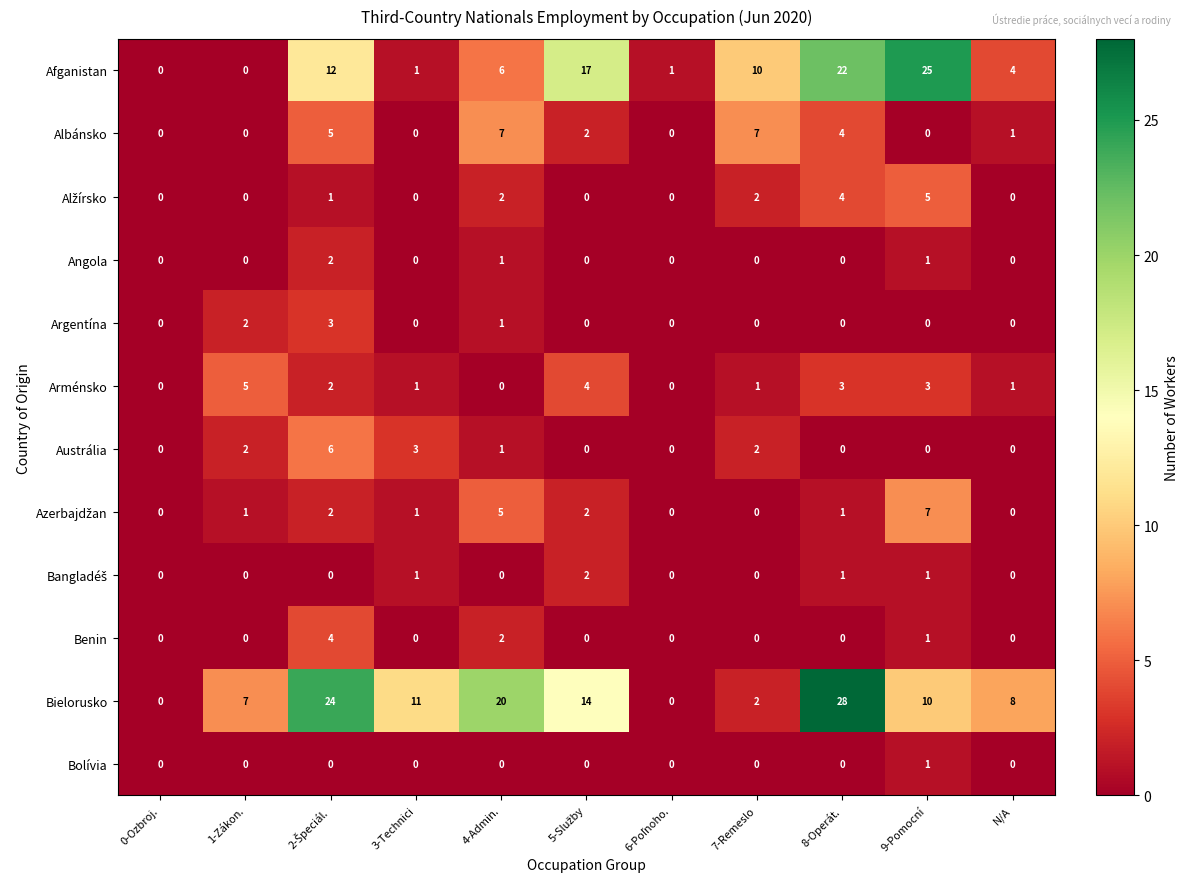

Which series has the largest total across all categories?

Bielorusko